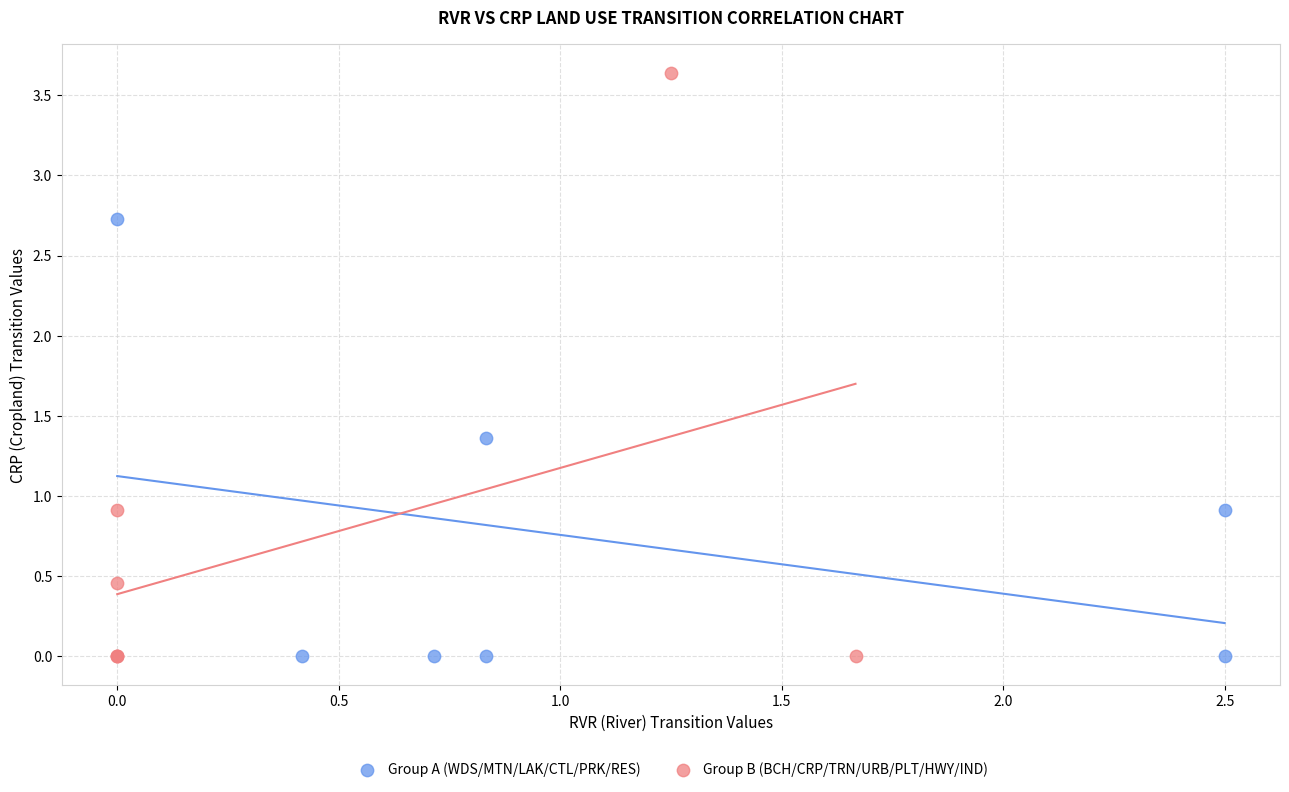

Which series contains the highest Y value?

Group B (BCH/CRP/TRN/URB/PLT/HWY/IND)